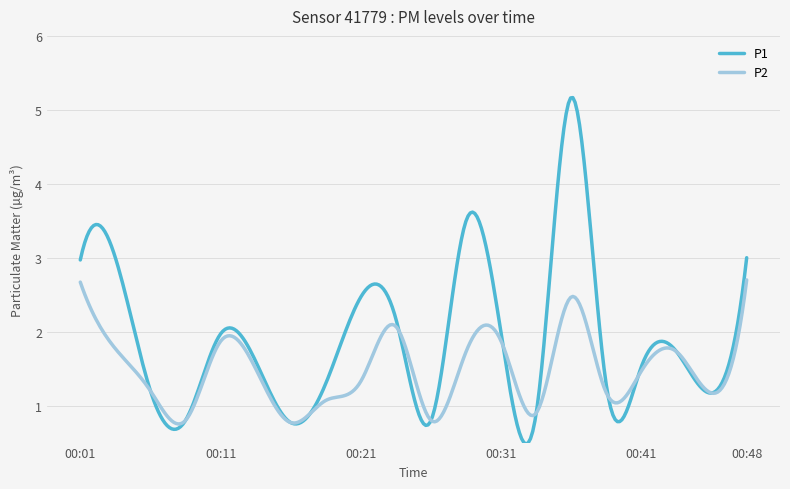

What is the maximum value for P1?

5.2